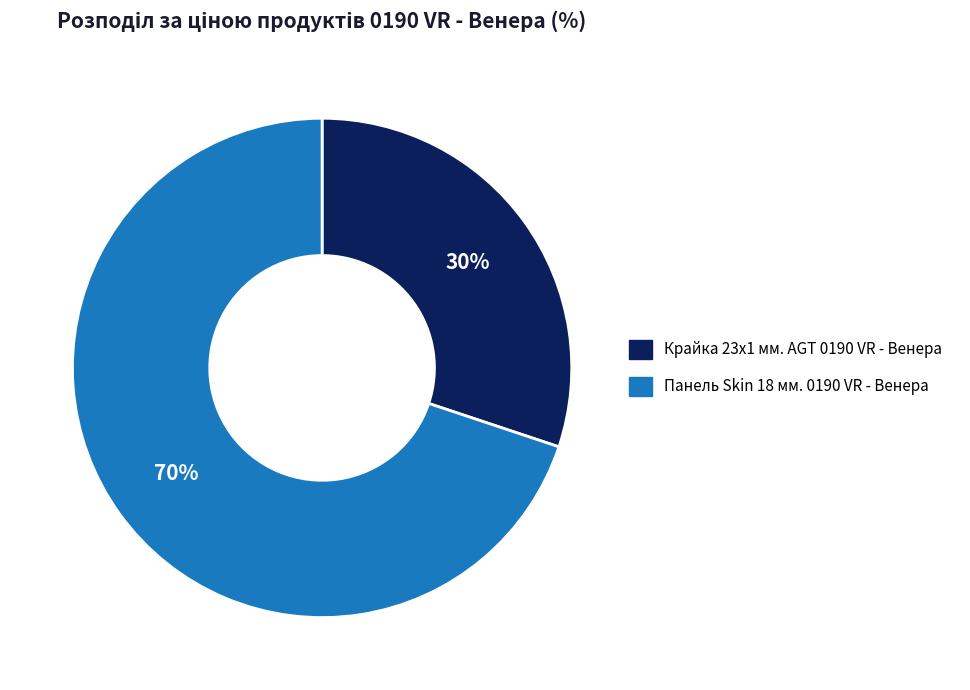

Which has a higher value, Крайка 23x1 мм. AGT 0190 VR - Венера or Панель Skin 18 мм. 0190 VR - Венера?

Панель Skin 18 мм. 0190 VR - Венера